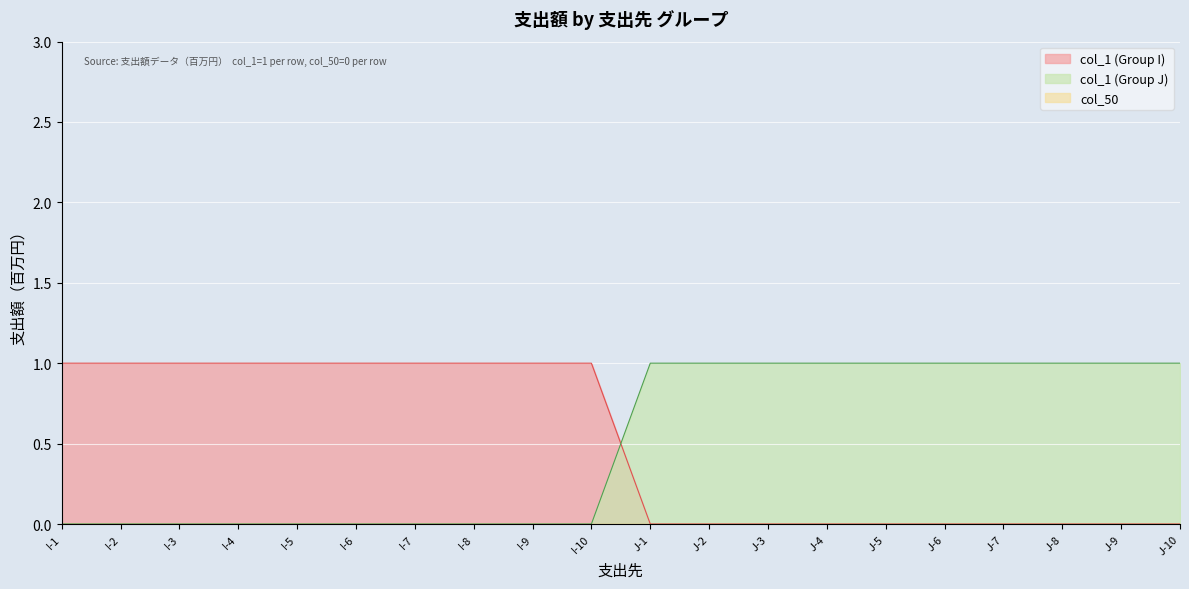

What is the sum of the col_1 values at I-9 and I-8?

2